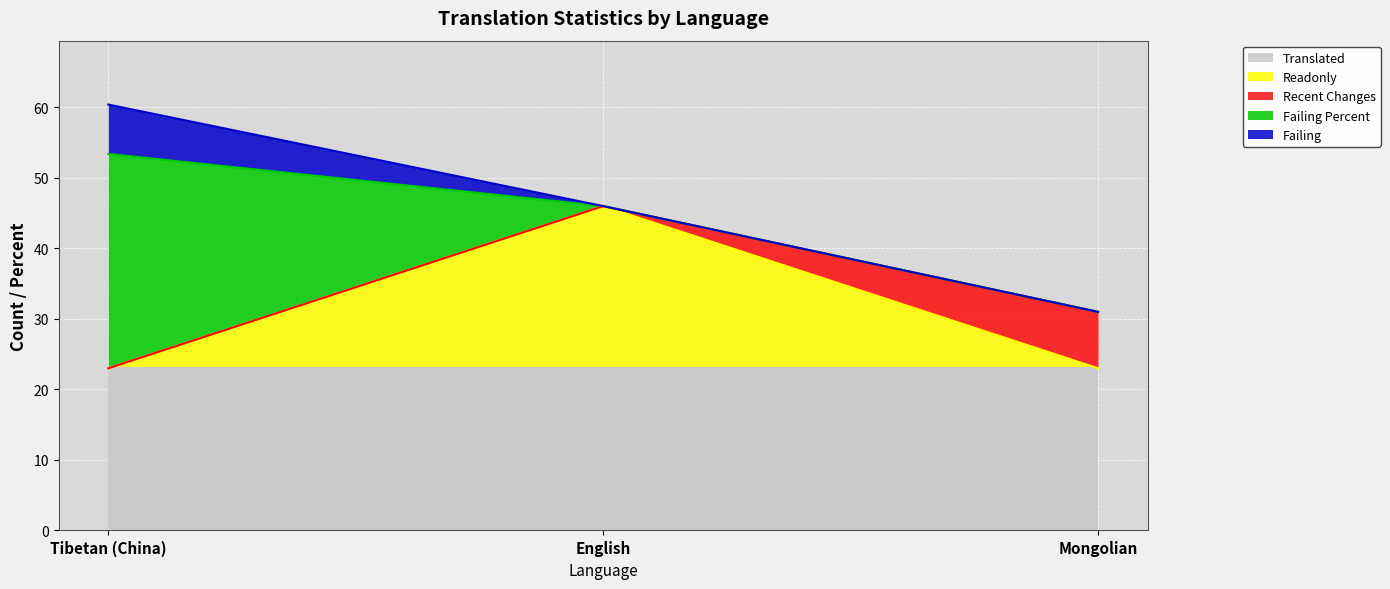

How many series are shown in this chart?

5